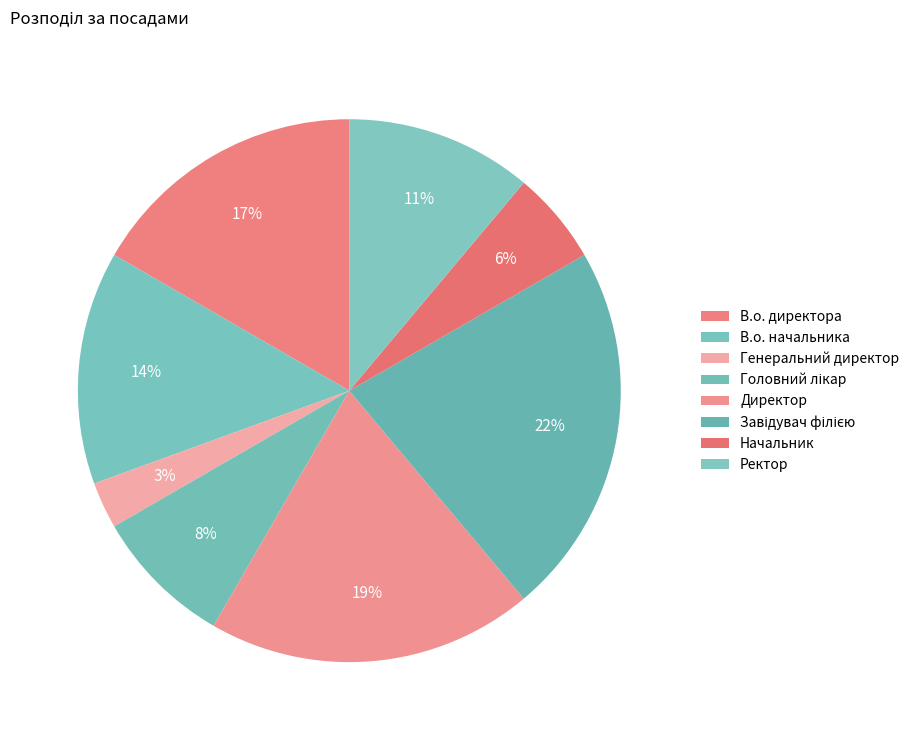

Count the number of slices in the pie.

8